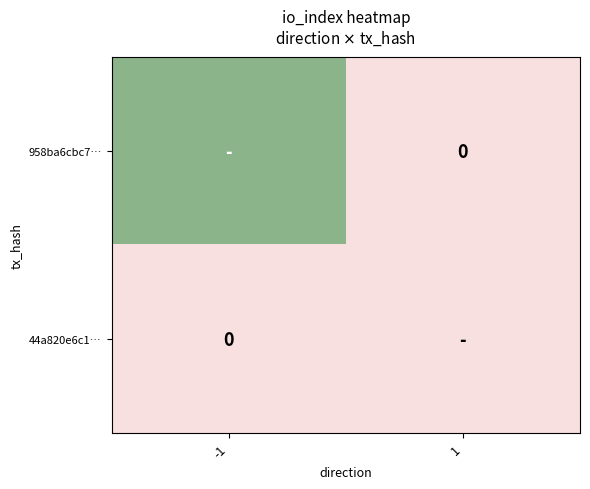

List the series in order of their peak value, lowest first.

44a820e6c1…, 958ba6cbc7…